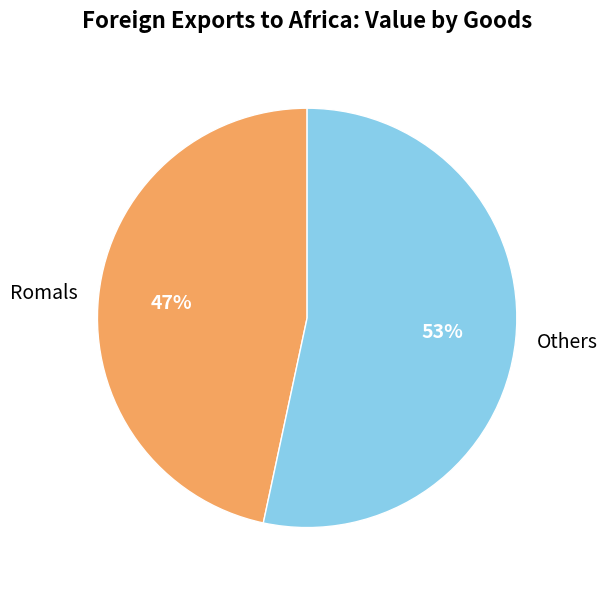

Rank the categories by value from highest to lowest.

Others, Romals